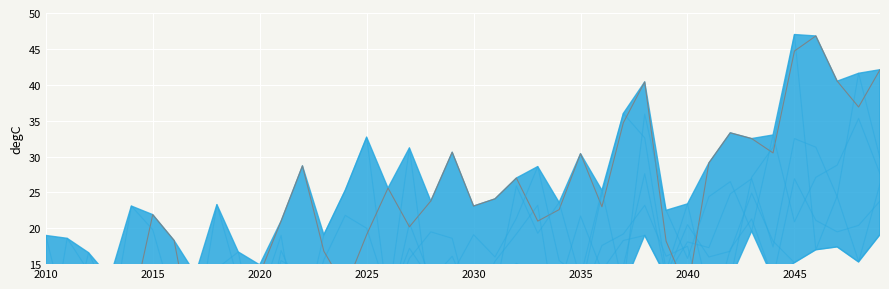

Which category has the lowest value in the IPSL.CM5B.LR_RCP85 series?

2010